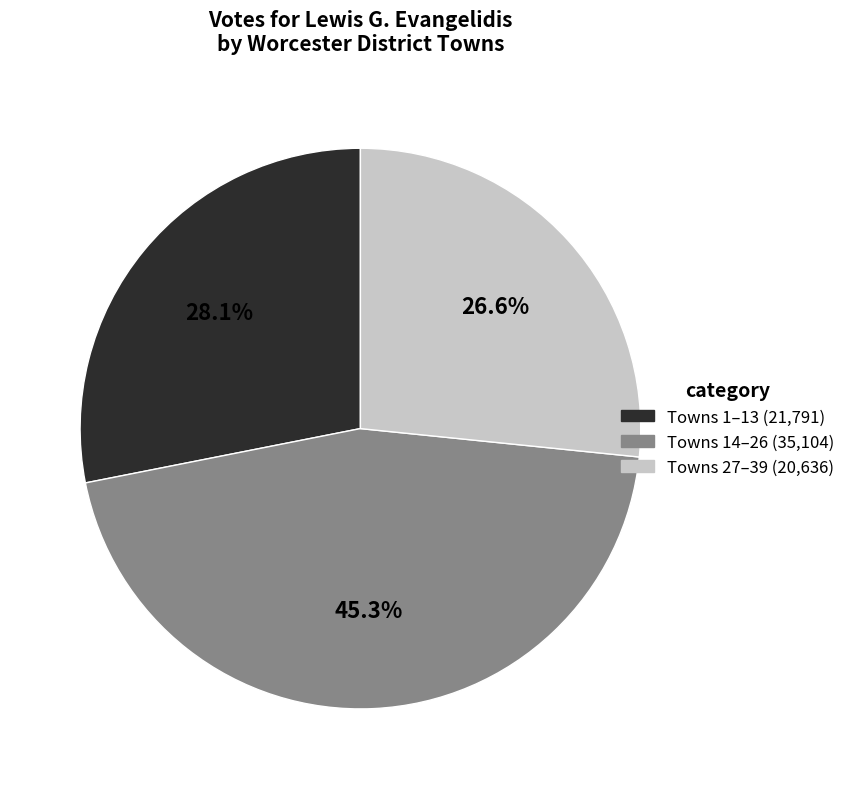

Does any single category account for the majority?

No